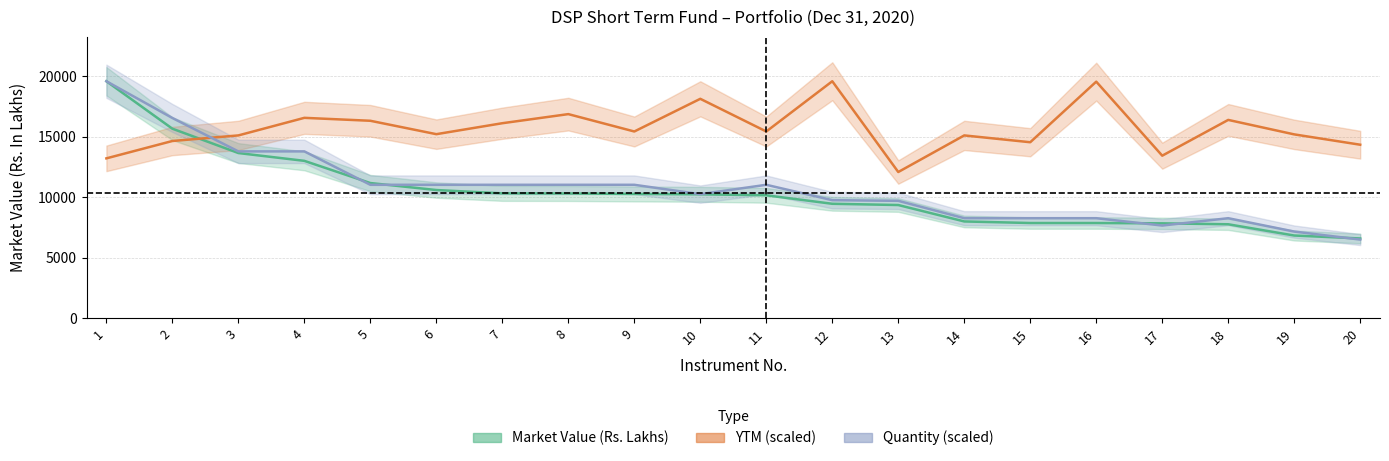

What is the average value of the YTM (scaled) series?

15657.6